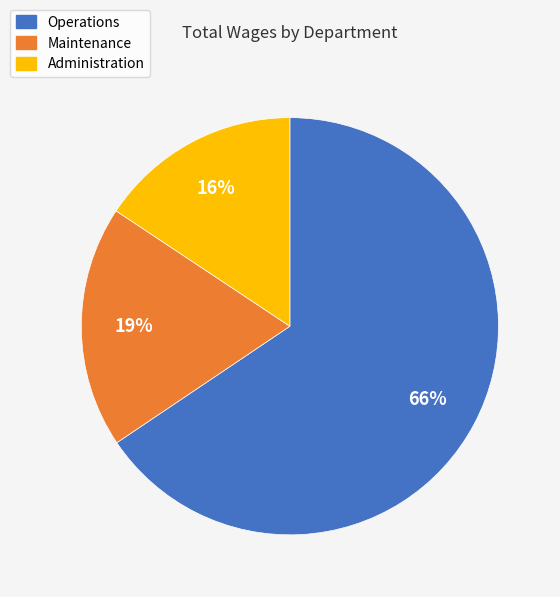

To the nearest percent, what is the difference between the Administration and Maintenance slice percentages?

3%